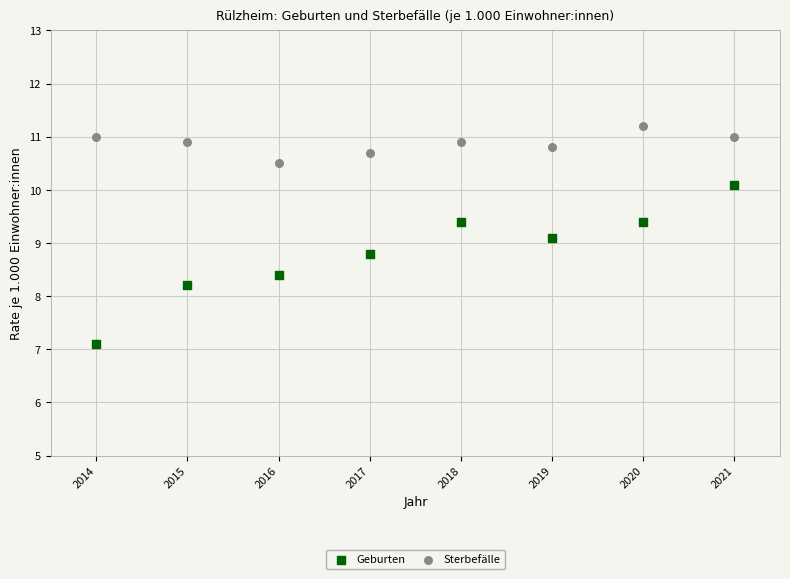

Which series reaches the maximum Y coordinate?

Sterbefälle